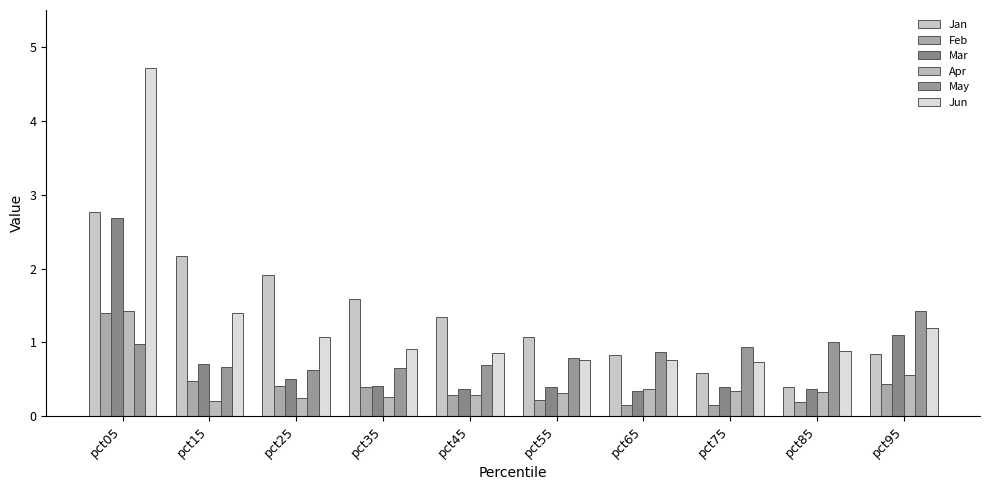

Reading left to right, what are all the values shown in this chart?

Jan: 2.8	2.2	1.9	1.6	1.3	1.1	0.8	0.6	0.4	0.8
Feb: 1.4	0.5	0.4	0.4	0.3	0.2	0.2	0.2	0.2	0.4
Mar: 2.7	0.7	0.5	0.4	0.4	0.4	0.3	0.4	0.4	1.1
Apr: 1.4	0.2	0.2	0.3	0.3	0.3	0.4	0.3	0.3	0.6
May: 1.0	0.7	0.6	0.7	0.7	0.8	0.9	0.9	1.0	1.4
Jun: 4.7	1.4	1.1	0.9	0.9	0.8	0.8	0.7	0.9	1.2